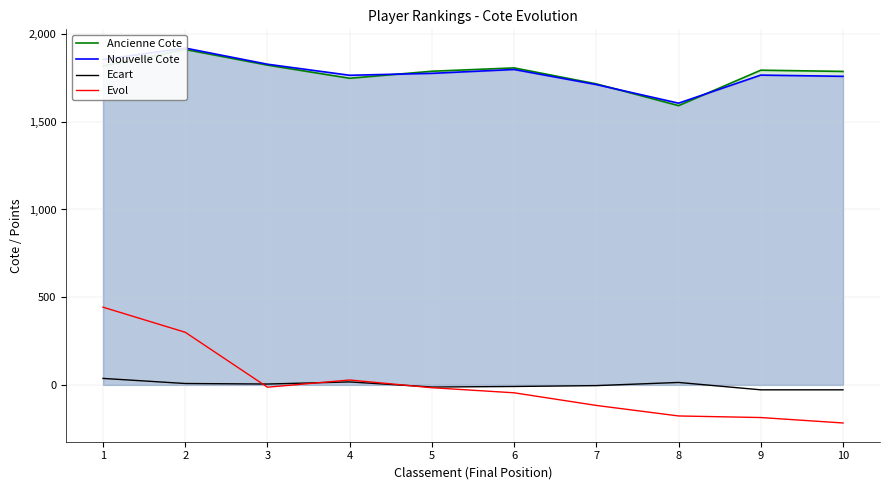

In Evol, how many points are higher than both neighbors (excluding endpoints)?

1